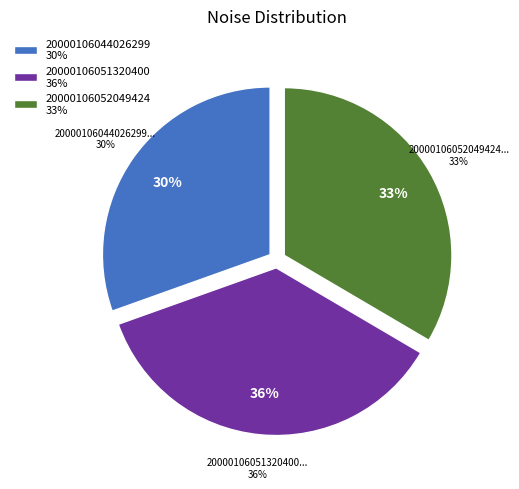

True or false: 20000106044026299 accounts for 39% of the total.

False